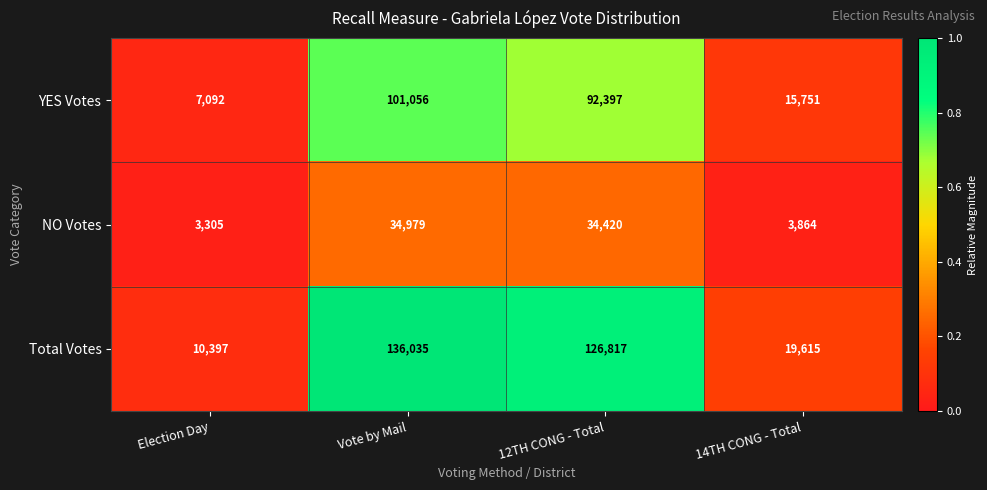

What is the minimum value for NO Votes?

3305